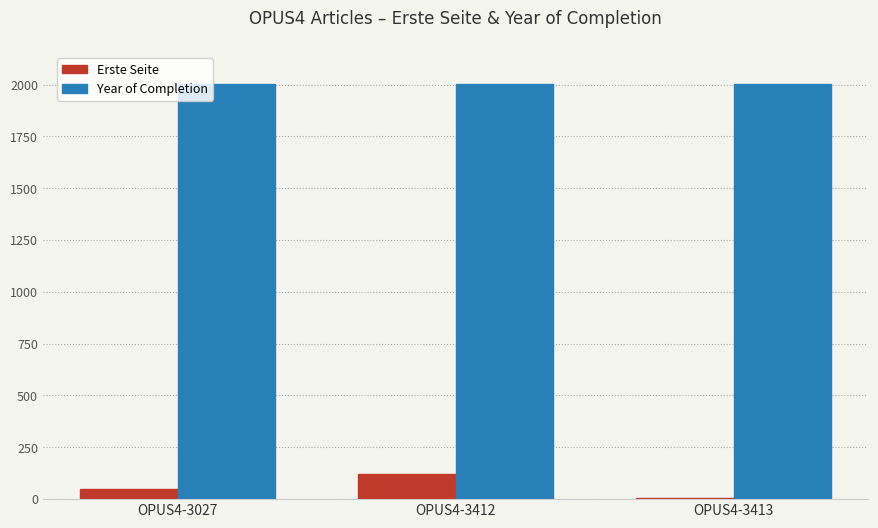

Is the value of Year of Completion at OPUS4-3027 greater than the value of Erste Seite at OPUS4-3027?

Yes